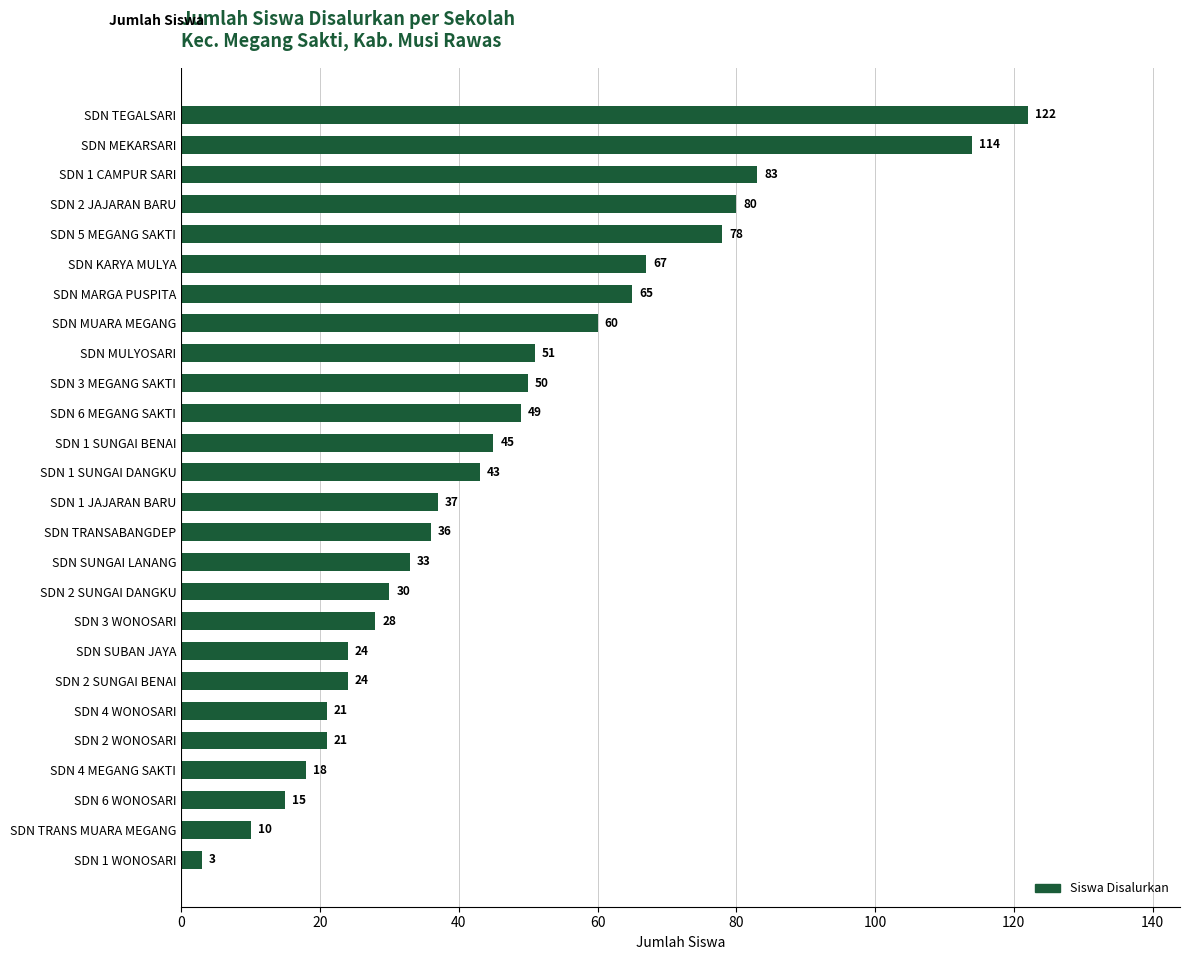

Approximately how many times larger is the value at SDN 3 MEGANG SAKTI compared to SDN KARYA MULYA?

0.7